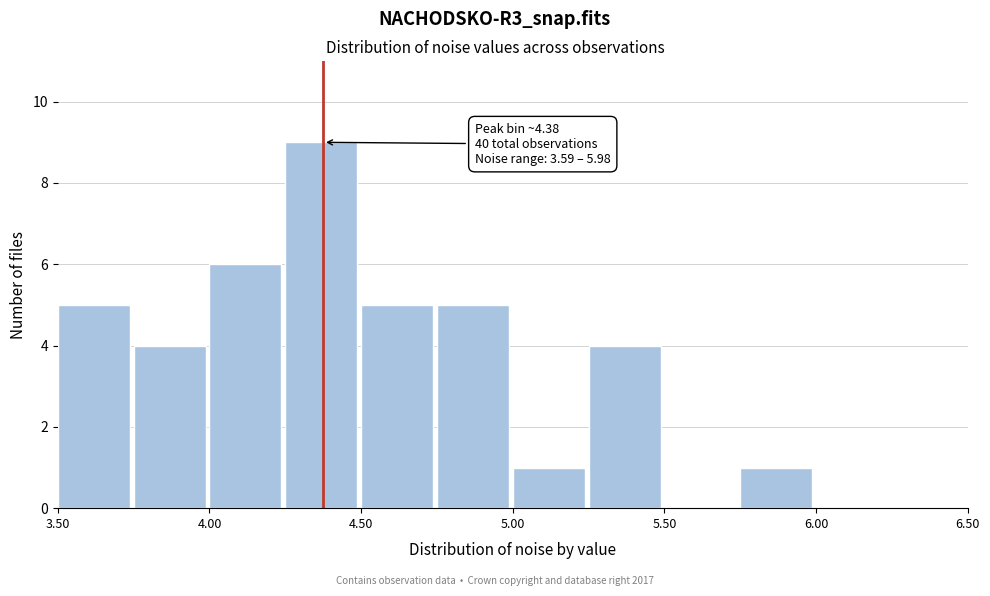

Which range on the x-axis has the tallest bar?

4.25 to 4.50